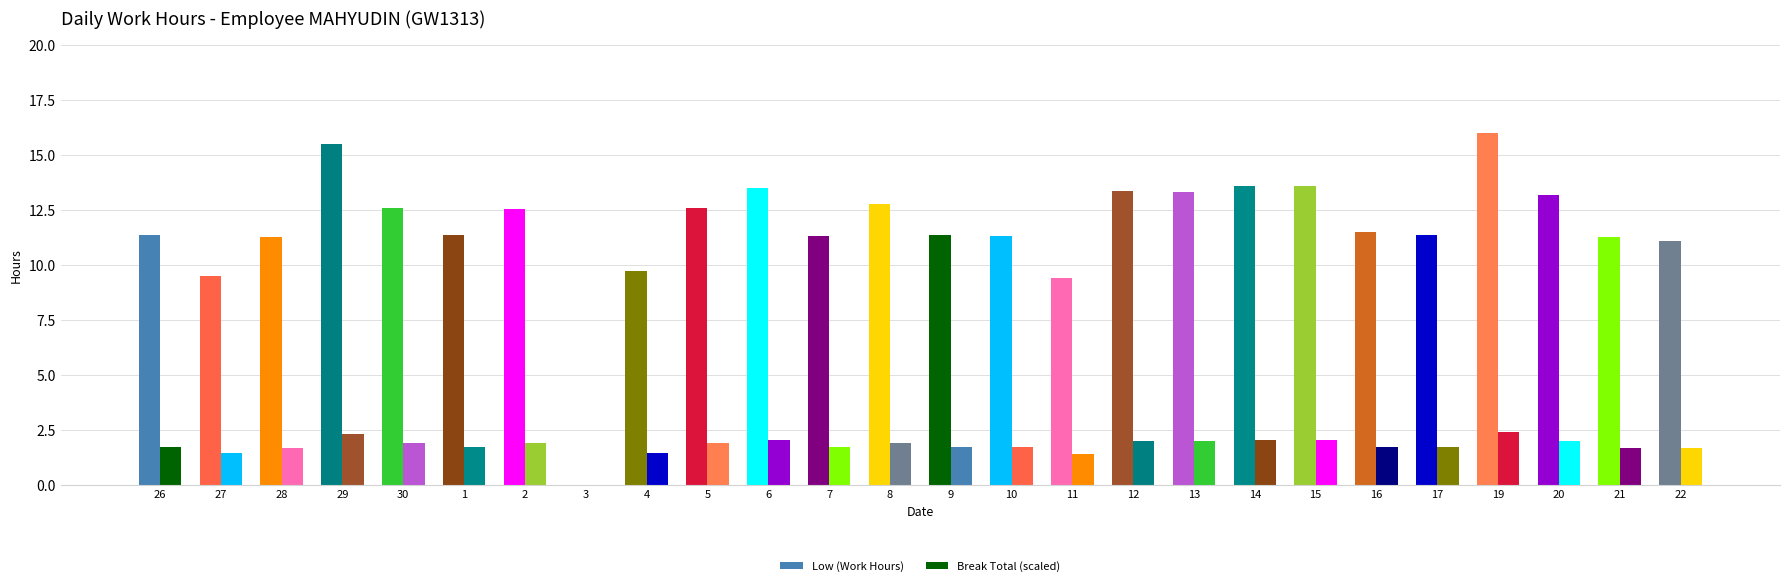

Are the bars horizontal?

No